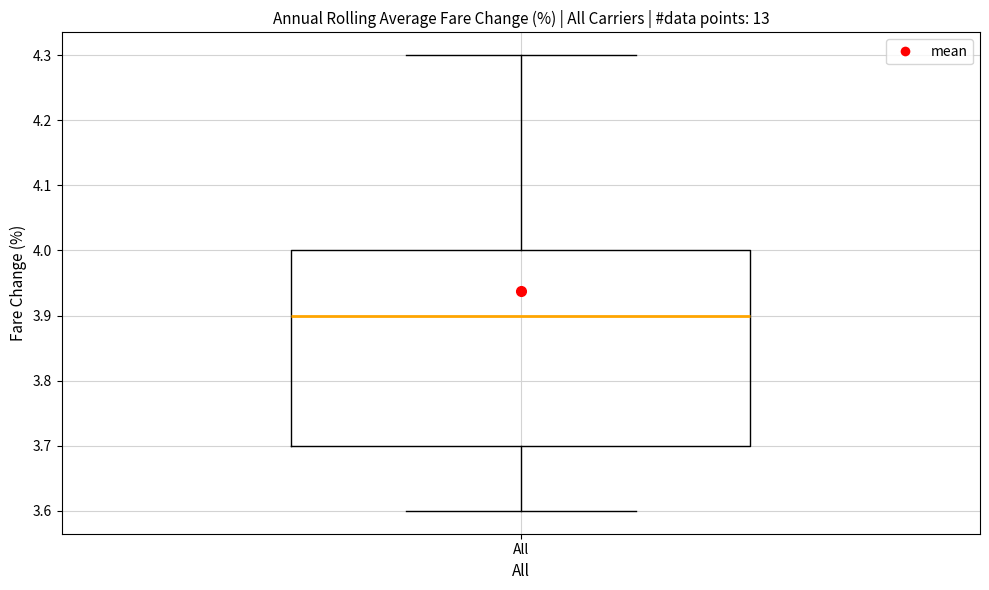

Where does the upper whisker of the box for All end on the y-axis? The values are not printed on the chart, so give them approximately, as read against the axis.

4.3